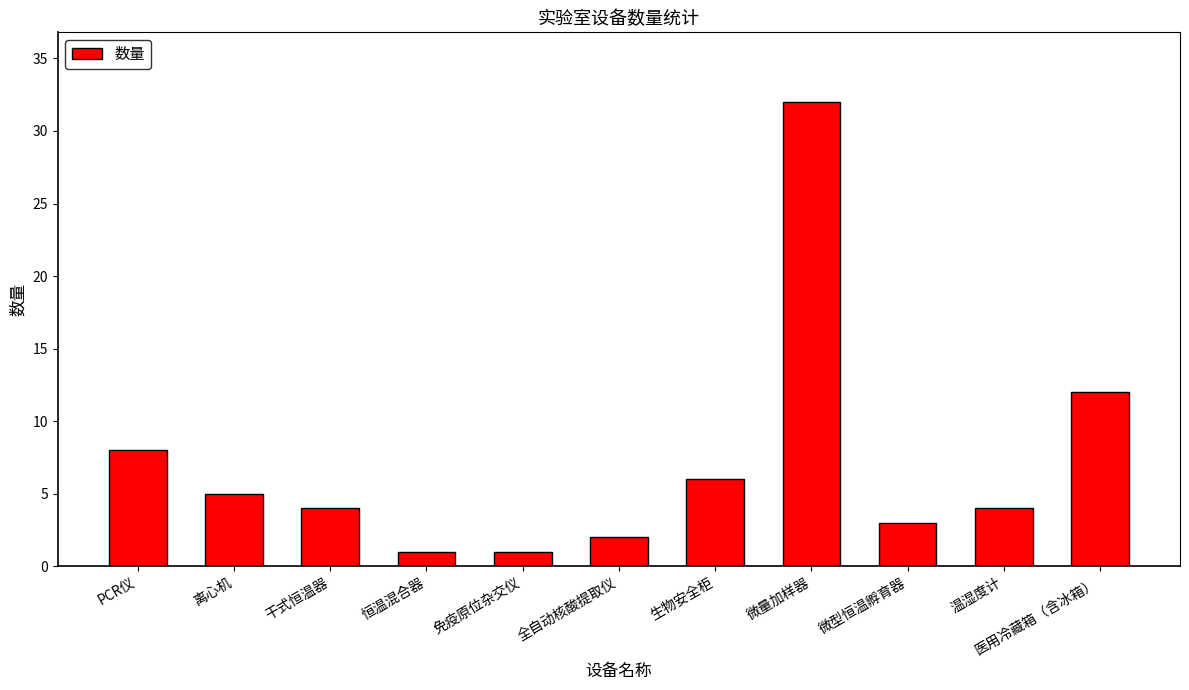

Reading left to right, transcribe all the data shown in this chart.

PCR仪=8	离心机=5	干式恒温器=4	恒温混合器=1	免疫原位杂交仪=1	全自动核酸提取仪=2	生物安全柜=6	微量加样器=32	微型恒温孵育器=3	温湿度计=4	医用冷藏箱（含冰箱）=12